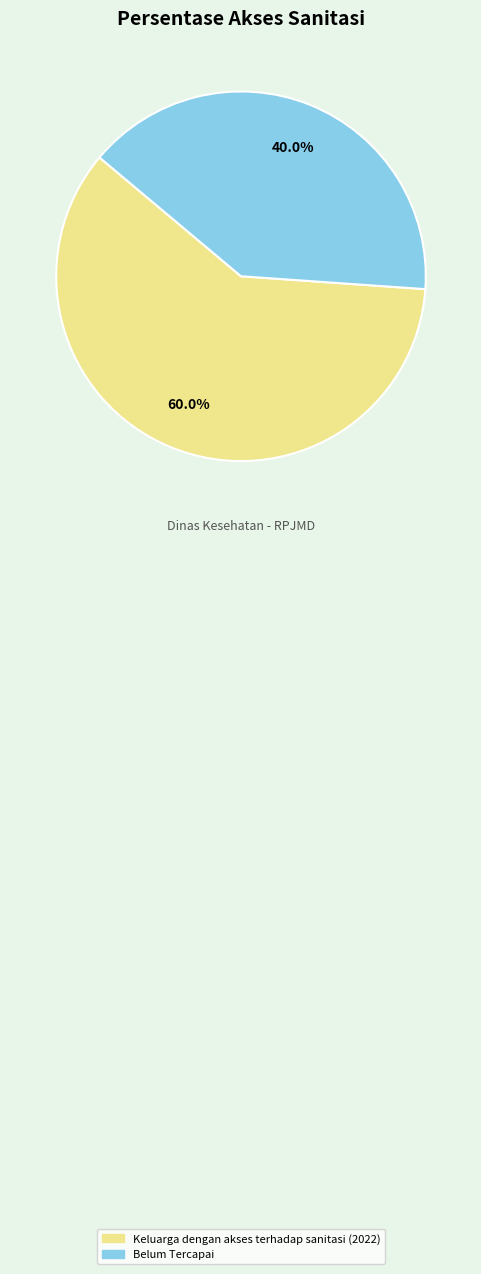

Is there any slice that represents more than half of the pie?

Yes